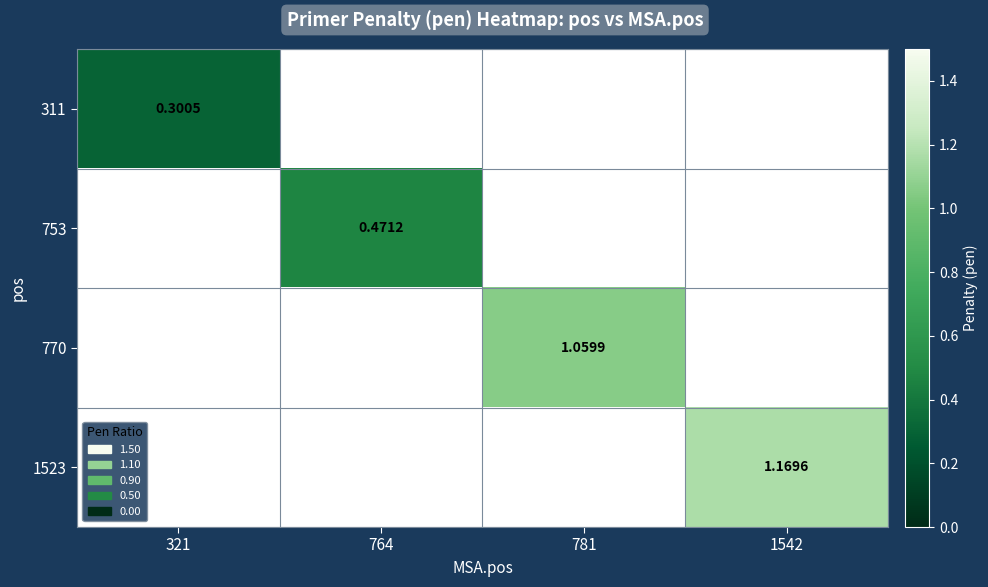

Rank the series by their average value, from lowest to highest.

311, 753, 770, 1523